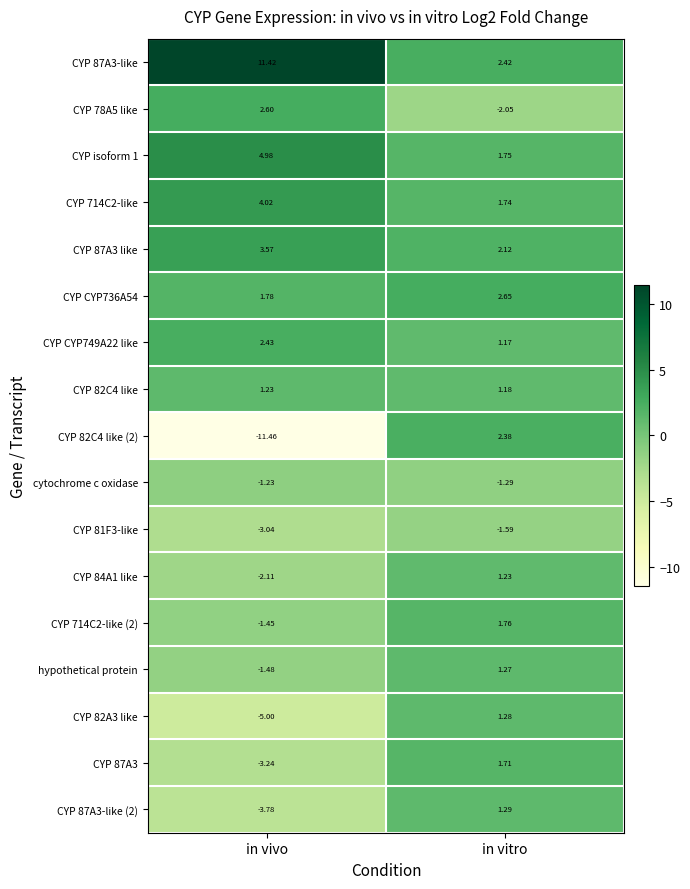

Which series has the largest total across all categories?

CYP 87A3-like